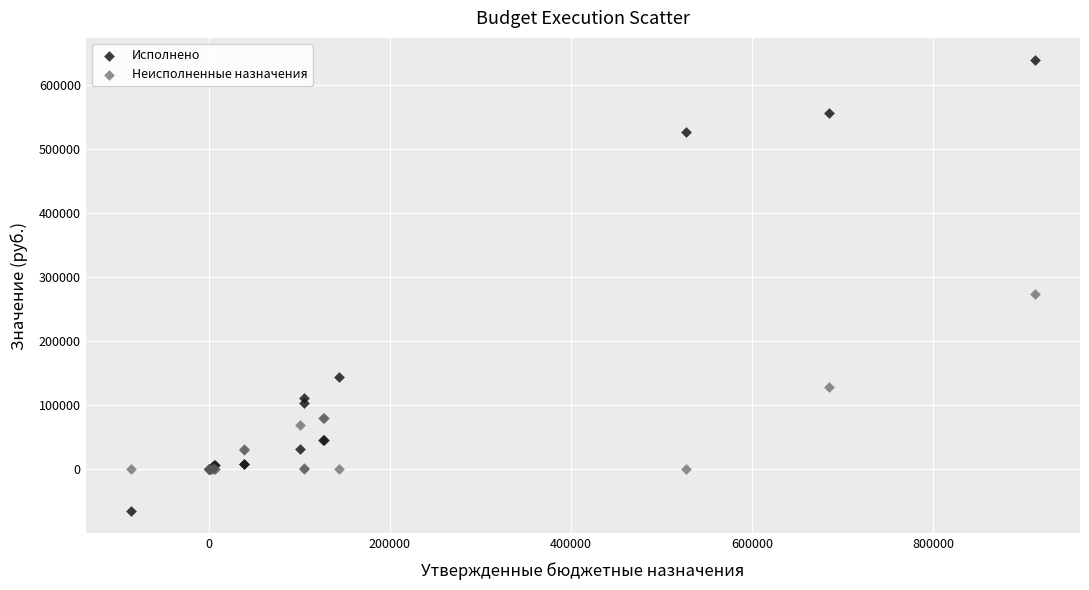

Which series contains the lowest Y value?

Исполнено